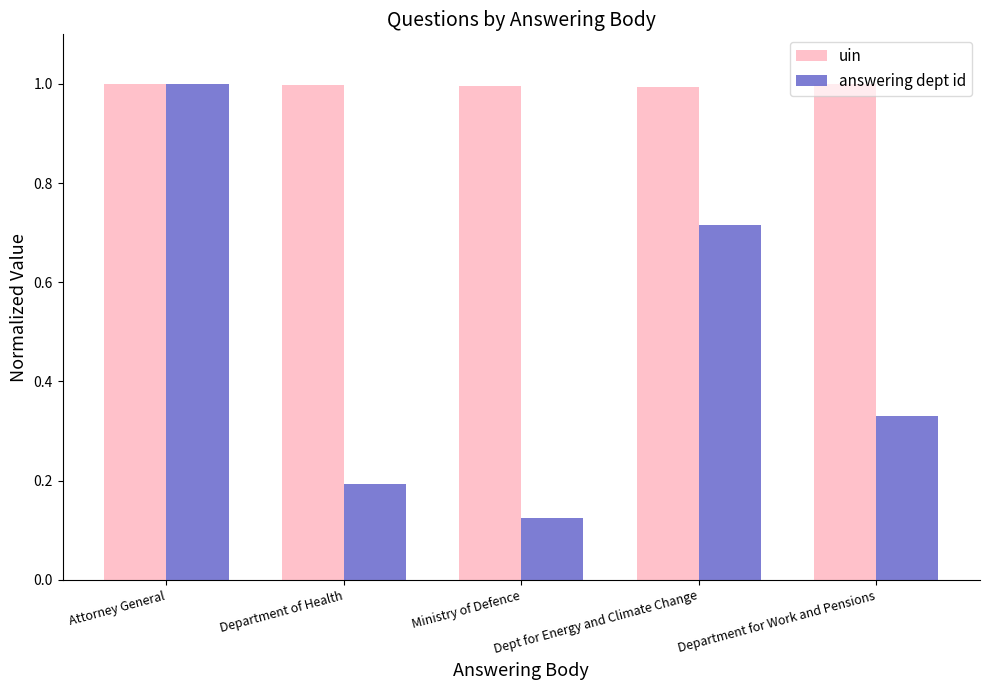

True or false: uin has a value of 1.6 at Ministry of Defence.

False